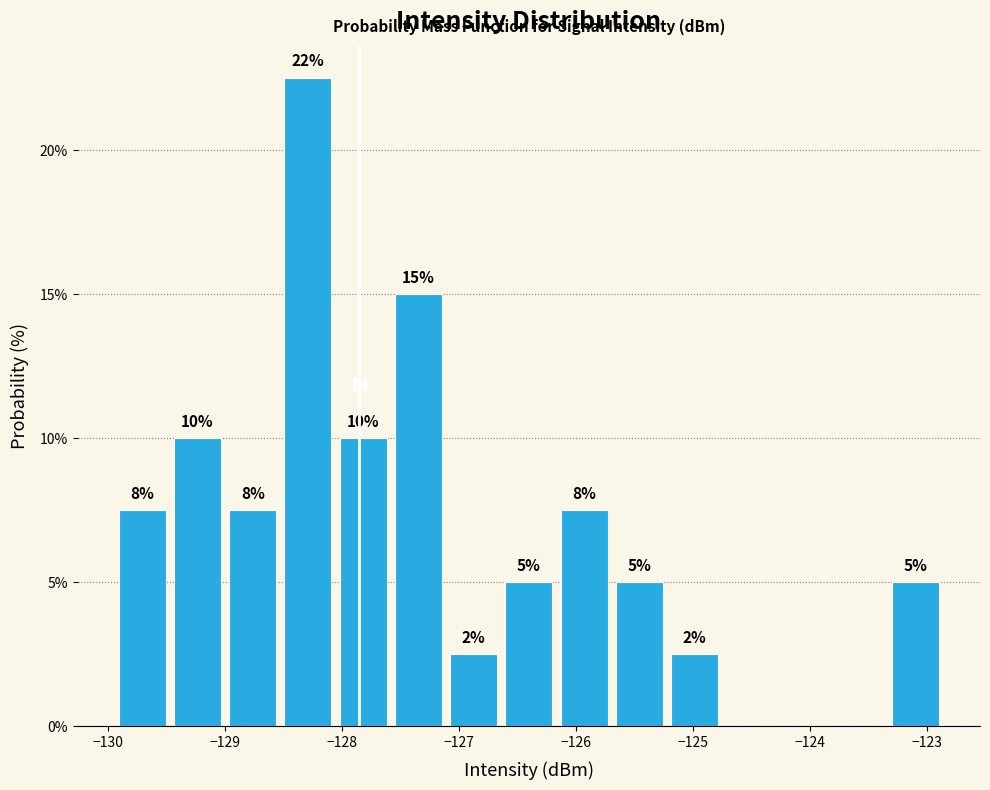

Which range on the x-axis has the tallest bar?

-128.5 to -128.1